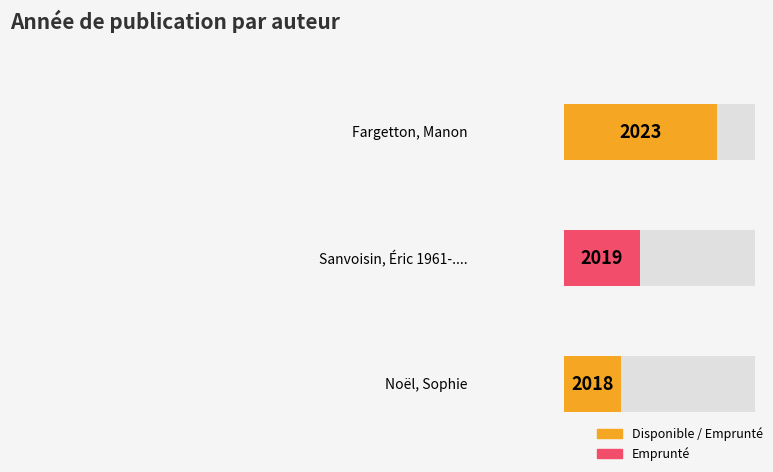

The chart shows a value of 2019 at Sanvoisin, Éric 1961-..... True or false?

True